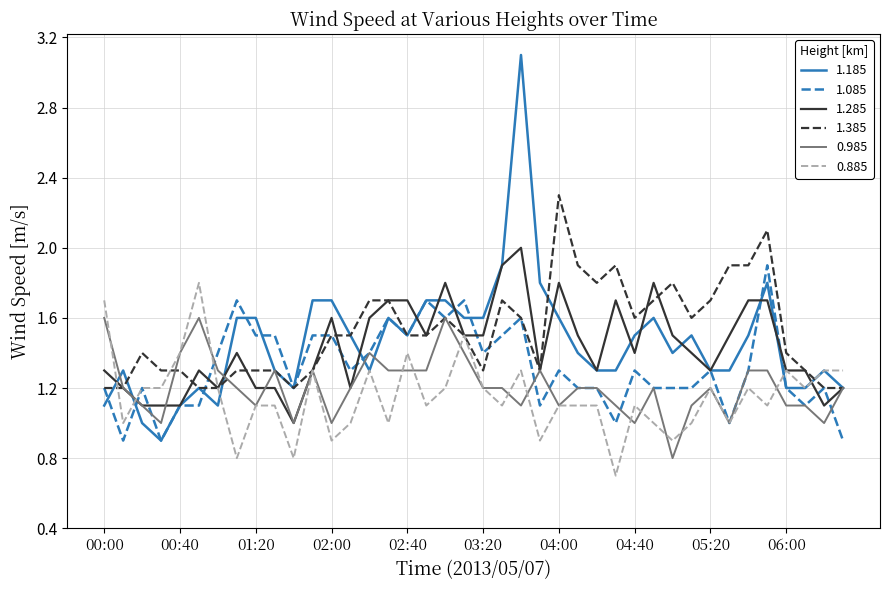

Which series has the widest spread of values?

1.185